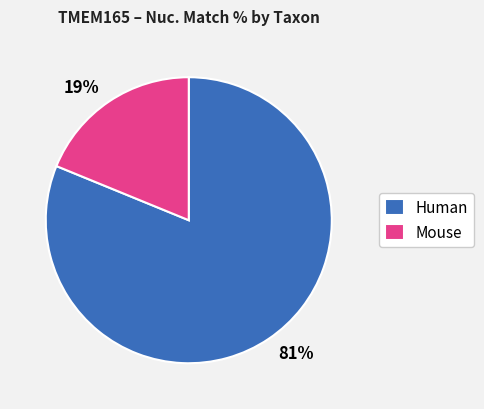

The Mouse slice represents 19% of the pie. True or false?

True